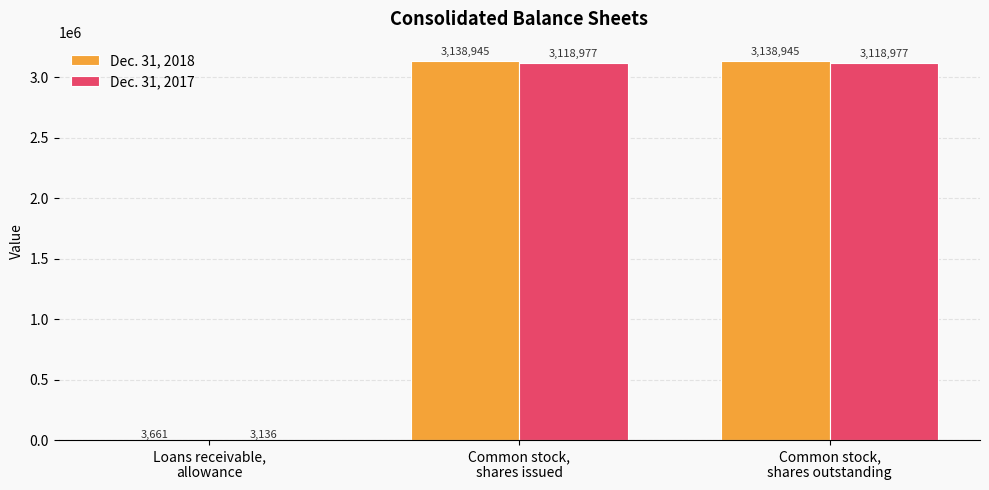

How many Dec. 31, 2018 values are between 3661 and 3138945?

3